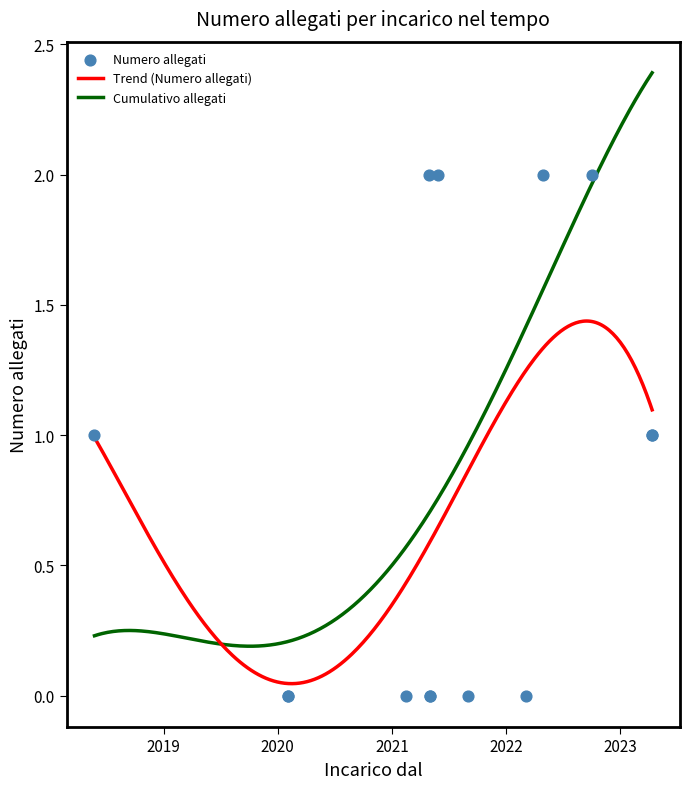

What is the change in value from 14/04/2023 to 03/02/2020?

-1